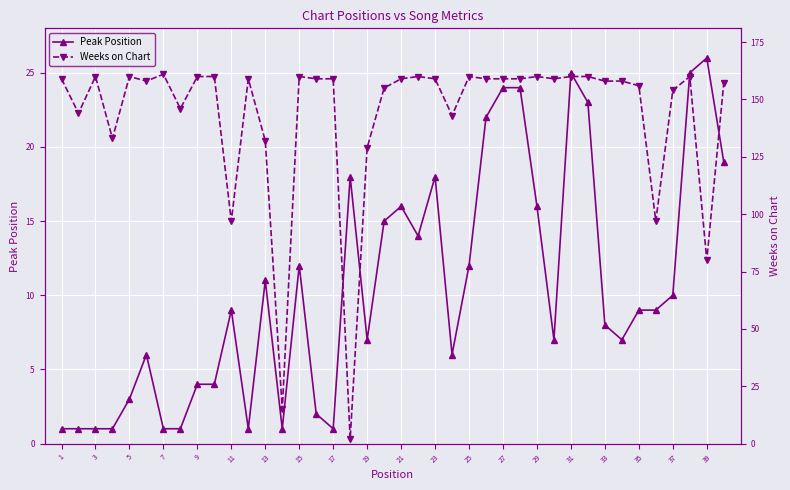

Reading left to right, extract all data points from this chart.

Peak Position: 1	1	1	1	3	6	1	1	4	4	9	1	11	1	12	2	1	18	7	15	16	14	18	6	12	22	24	24	16	7	25	23	8	7	9	9	10	25	26	19
Weeks on Chart: 159	144	160	133	160	158	161	146	160	160	97	159	132	15	160	159	159	2	129	155	159	160	159	143	160	159	159	159	160	159	160	160	158	158	156	97	154	160	80	157